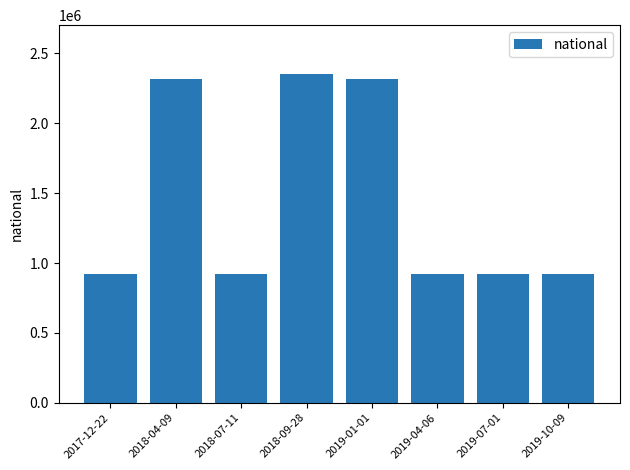

Are the bars grouped side by side (vs. stacked)?

No